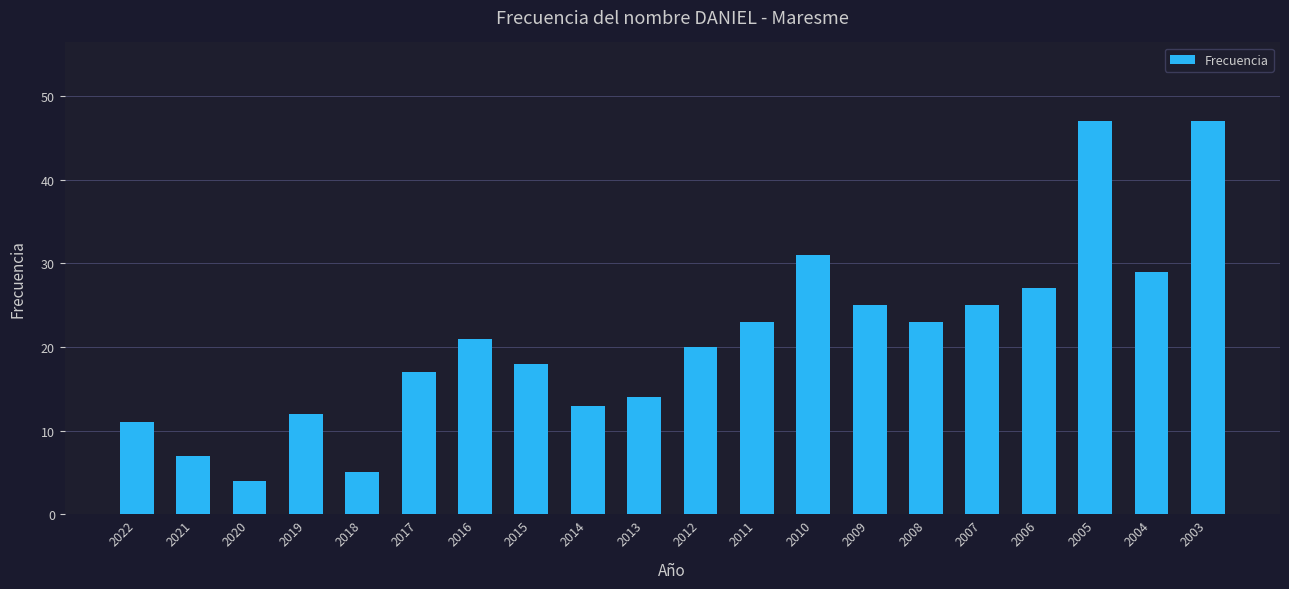

What is the minimum value shown in the chart?

4